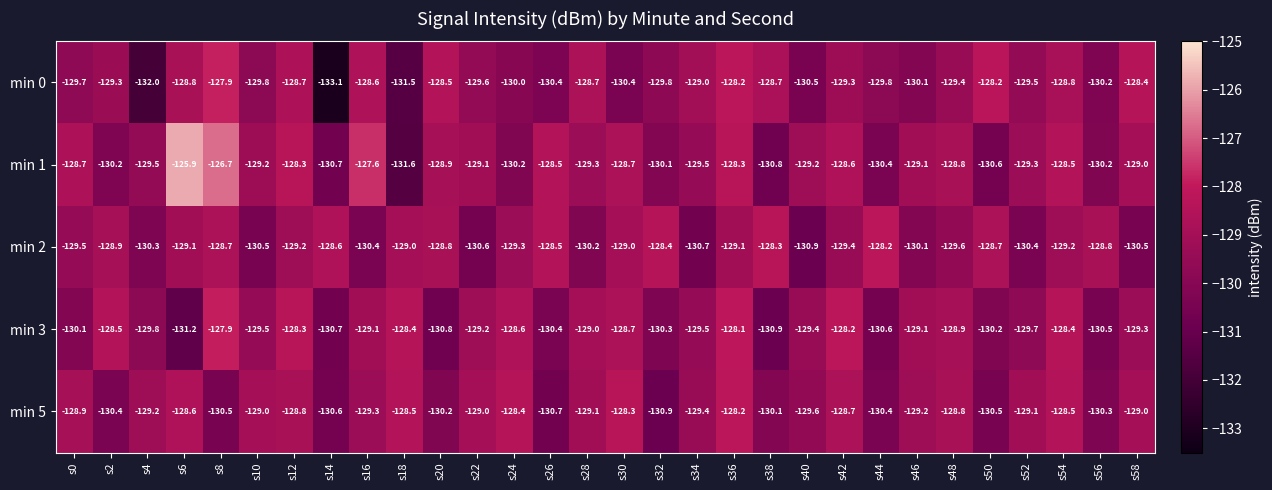

What is the difference between the highest and lowest values at s52?

1.3